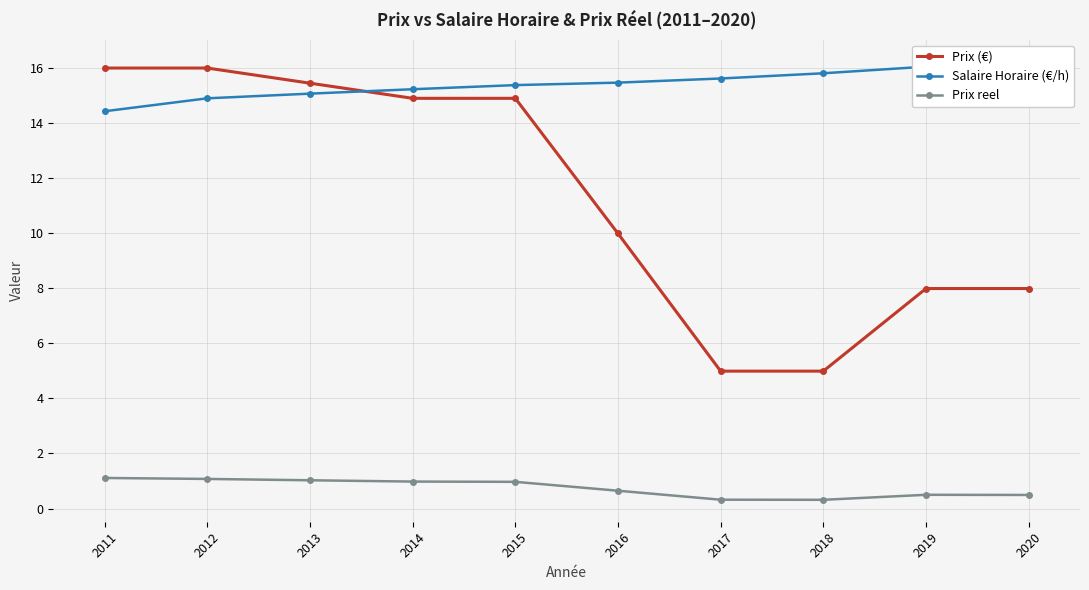

How many distinct data groups are displayed?

3